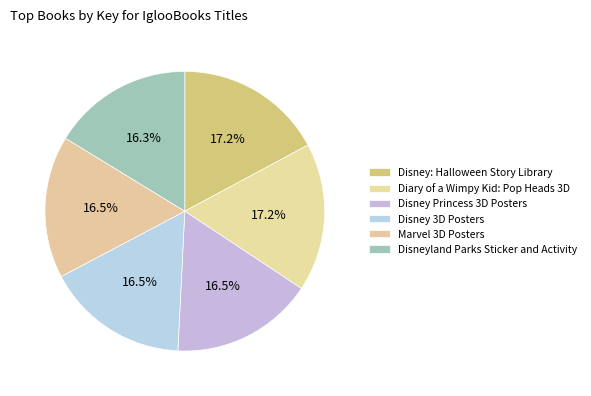

Which slice is the largest?

Disney: Halloween Story Library